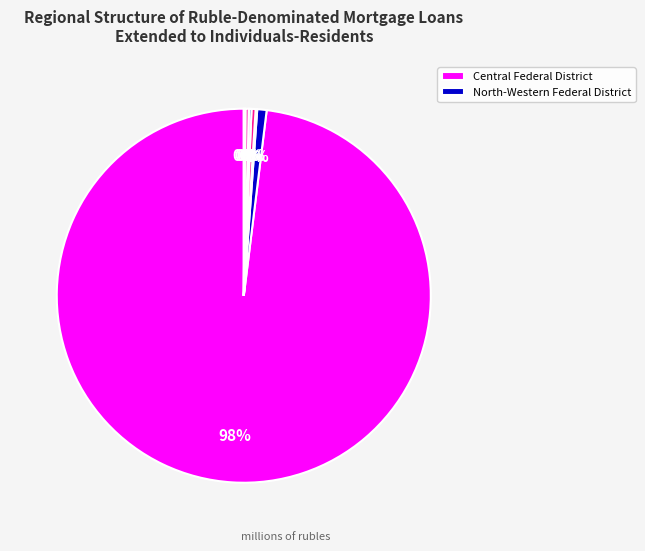

Rank the categories by value from highest to lowest.

Central Federal District, North-Western Federal District, Volga Federal District, Siberian Federal District, Ural Federal District, Far-Eastern Federal District, Southern Federal District, North-Caucasian Federal District